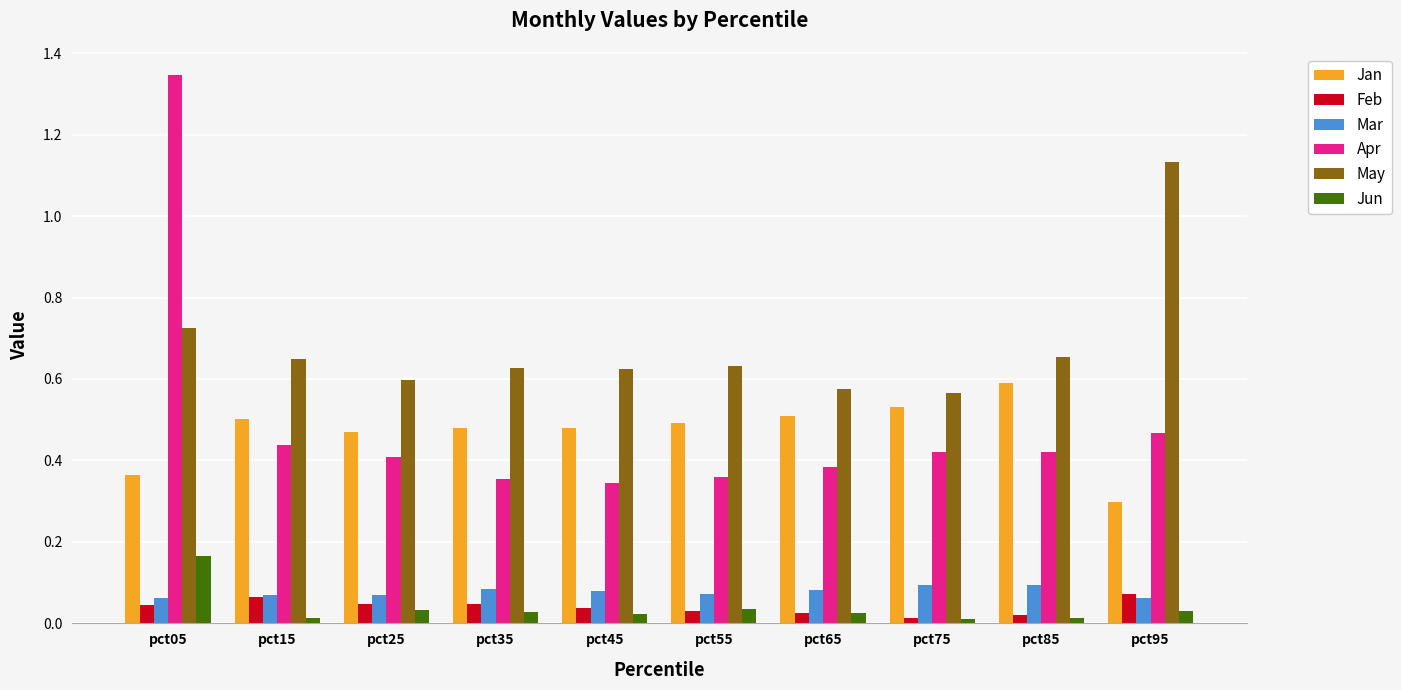

Is the value of Jun at pct25 greater than the value of May at pct15?

No